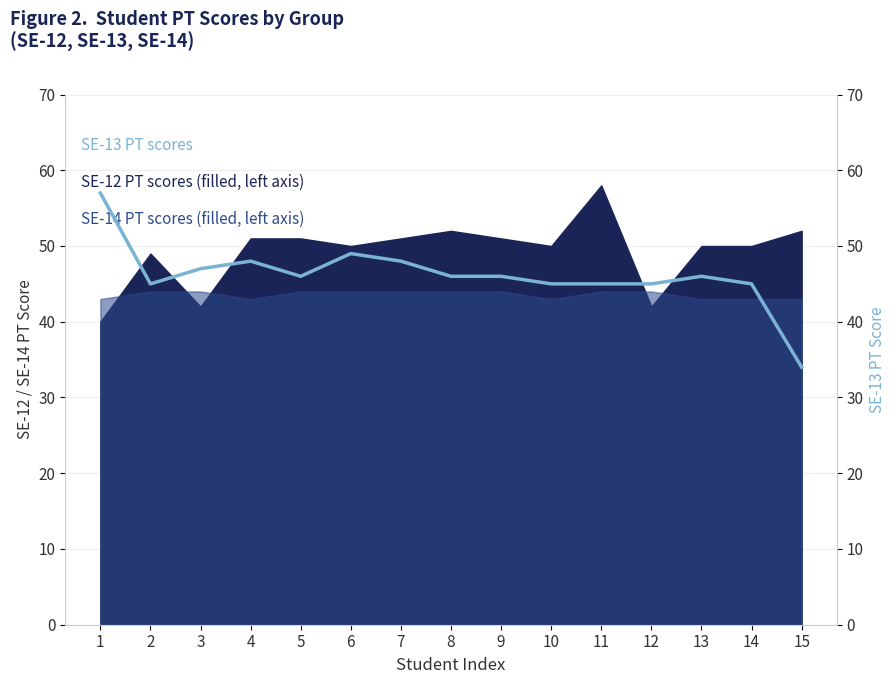

List the labels in order of value, largest first.

1, 6, 4, 7, 3, 5, 8, 9, 13, 2, 10, 11, 12, 14, 15